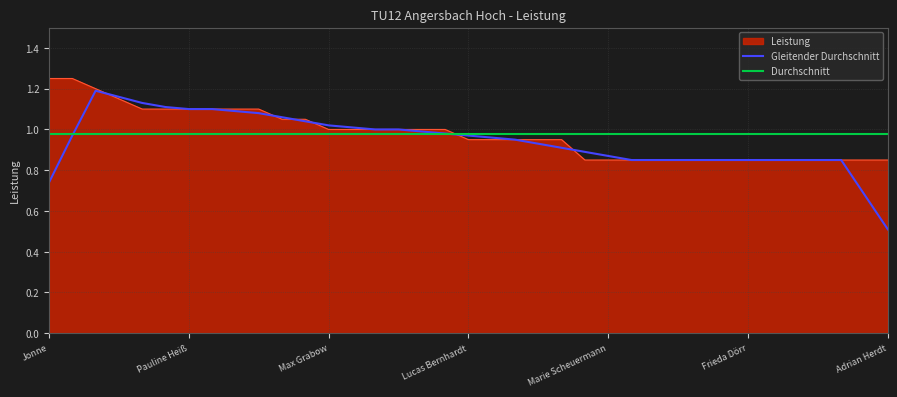

Approximately how many times larger is the value at Linus Ryan Penrod compared to Lea Dostal?

0.8